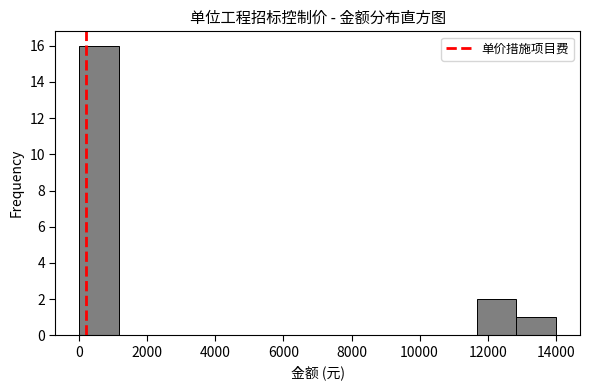

What is the height of the bar covering 12800 to 14000 on the x-axis? Neither the bar edges nor the heights are printed on the chart, so give them approximately, as read against the axes.

1